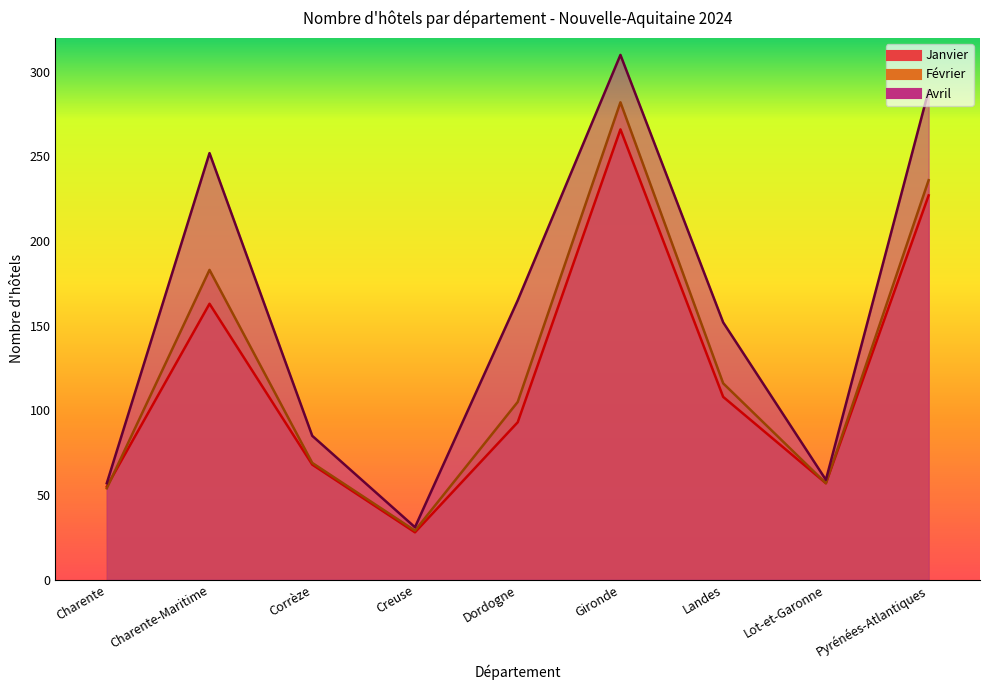

At which category does Avril reach its first local peak?

Charente-Maritime